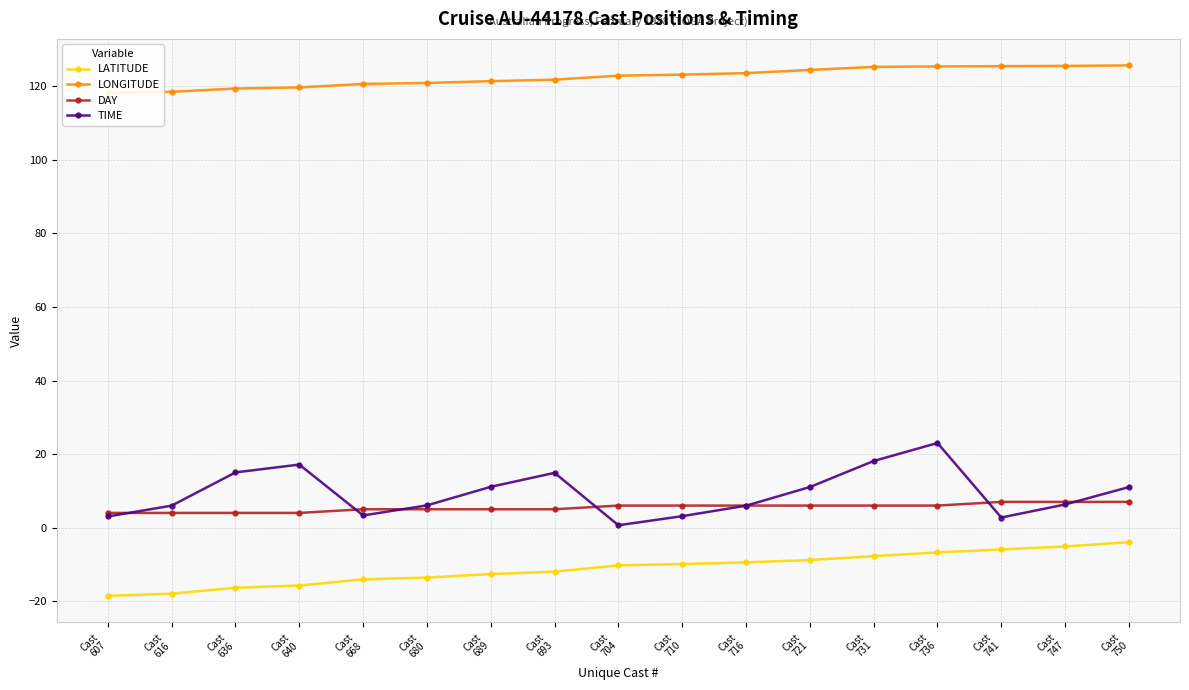

Which has a higher value, Cast
710 or Cast
616?

Cast
710